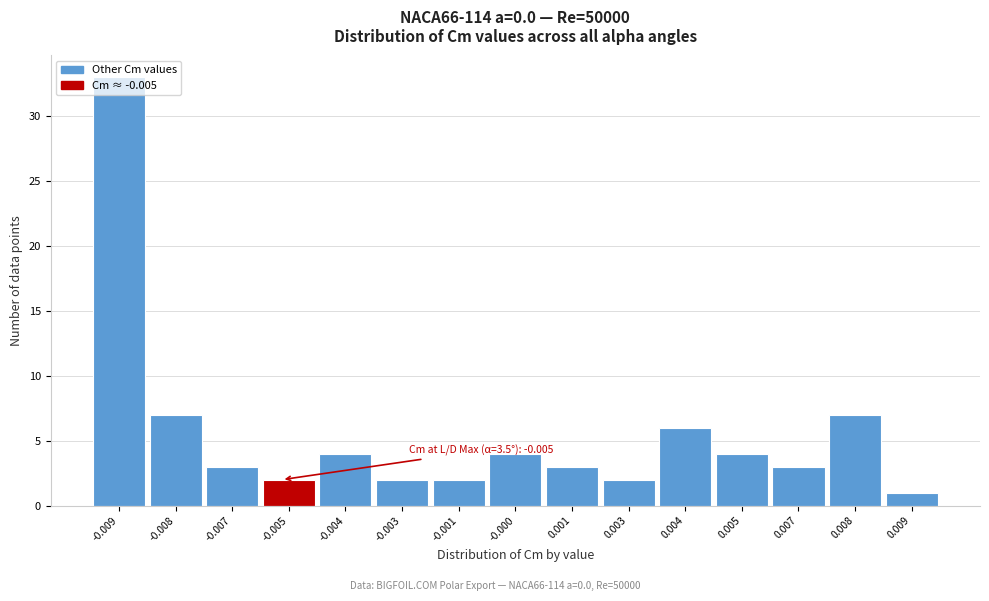

What is the approximate value at -0.000?

4